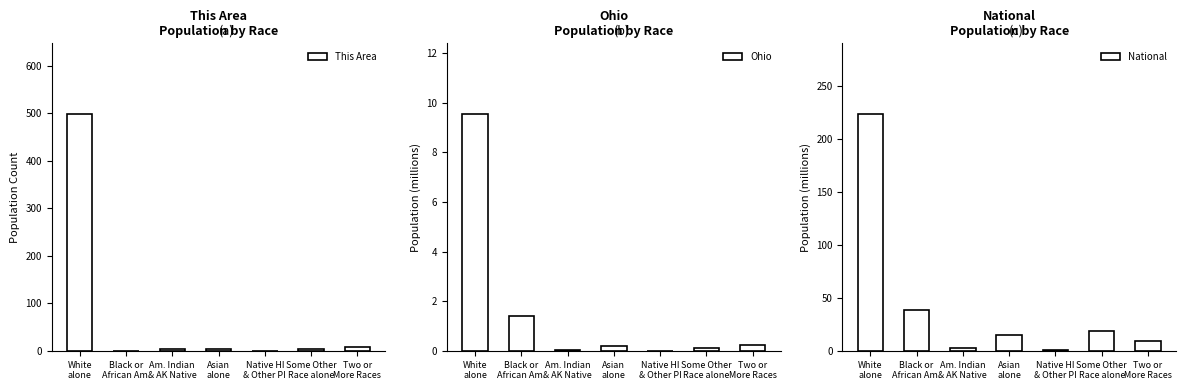

Reading left to right, extract all data points from this chart.

This Area: White
alone=498.0	Black or
African Am.=0.0	Am. Indian
& AK Native=4.0	Asian
alone=3.0	Native HI
& Other PI=0.0	Some Other
Race alone=3.0	Two or
More Races=8.0
Ohio: White
alone=9.5	Black or
African Am.=1.4	Am. Indian
& AK Native=0.0	Asian
alone=0.2	Native HI
& Other PI=0.0	Some Other
Race alone=0.1	Two or
More Races=0.2
National: White
alone=223.6	Black or
African Am.=38.9	Am. Indian
& AK Native=2.9	Asian
alone=14.7	Native HI
& Other PI=0.5	Some Other
Race alone=19.1	Two or
More Races=9.0